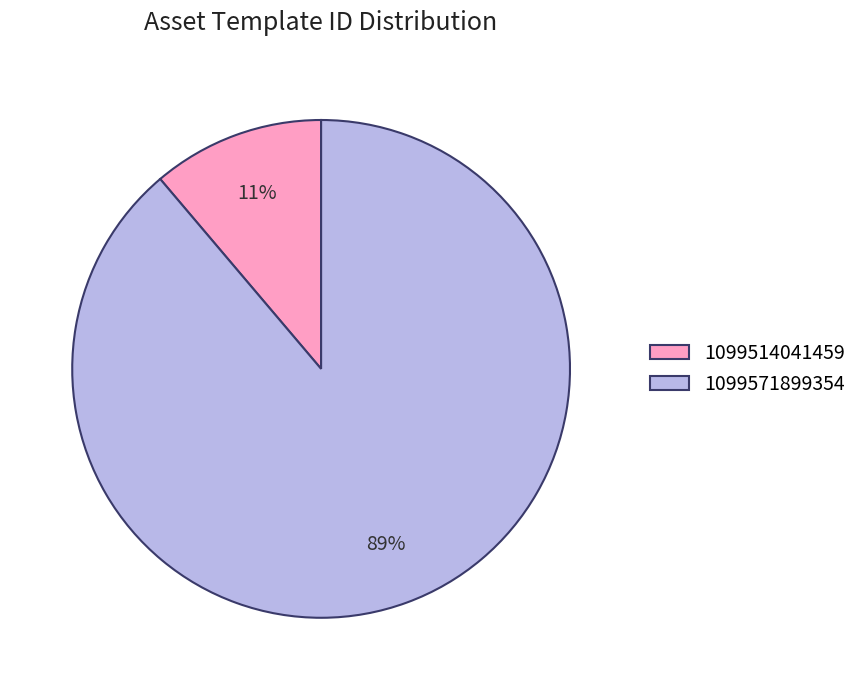

Is it true that 1099514041459 is 11% of the pie?

True